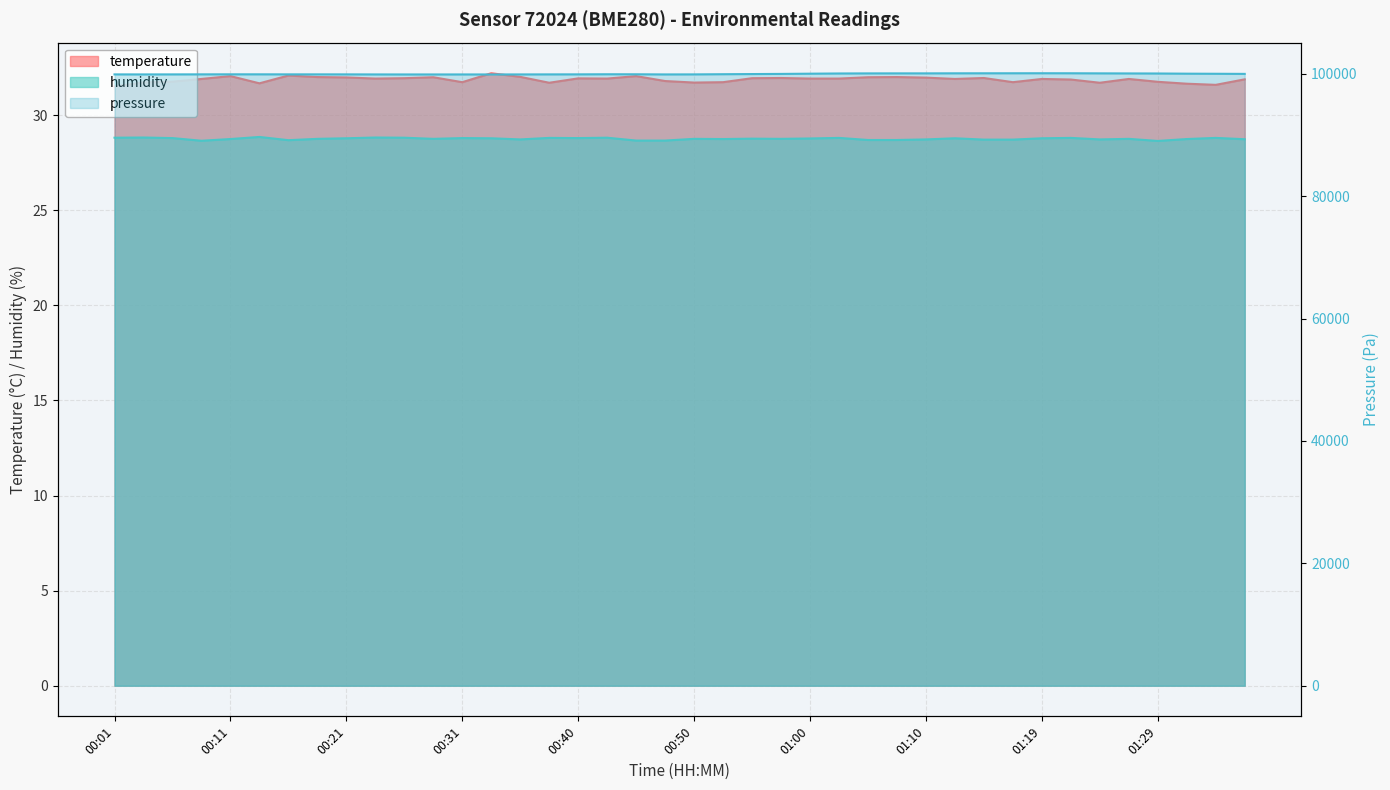

At which label is humidity closest to 28?

01:29